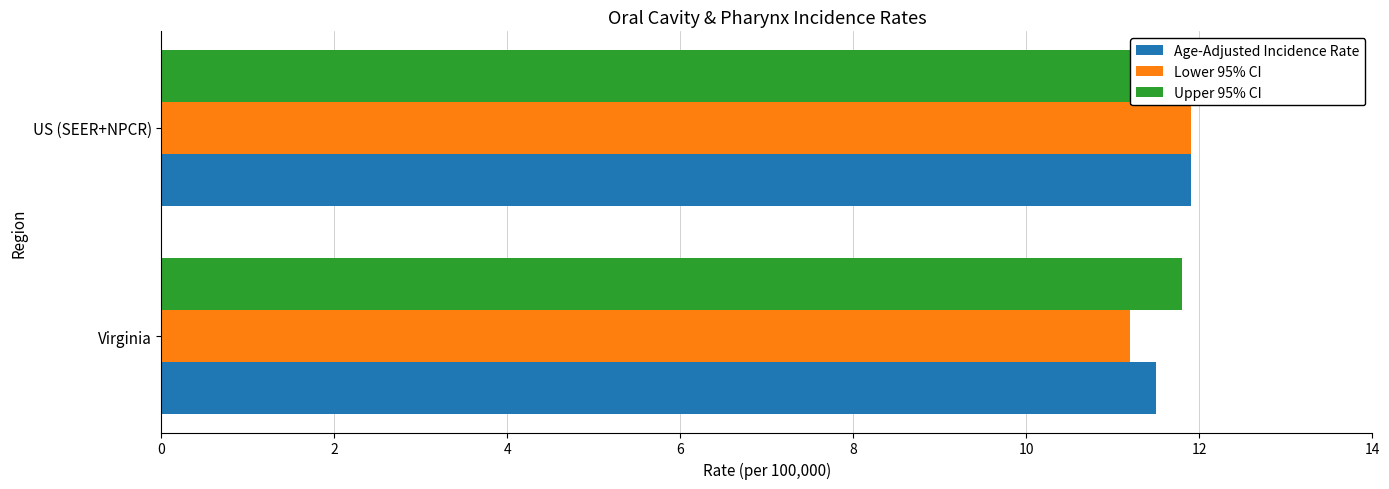

What is the difference between the Lower 95% CI values at US (SEER+NPCR) and Virginia?

0.7